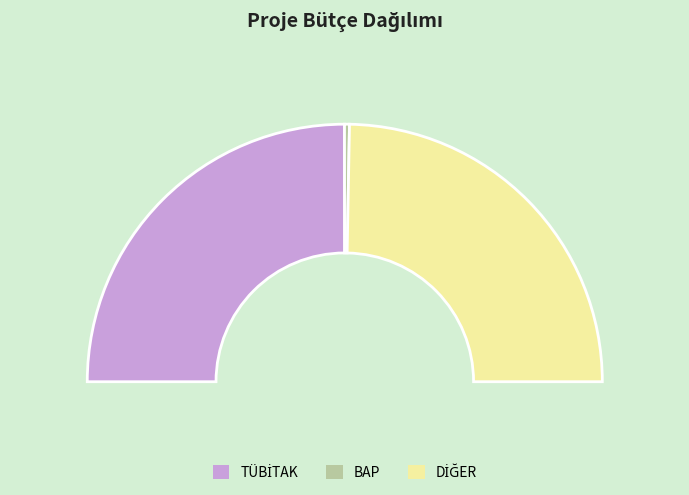

Is there a majority slice in this chart?

No